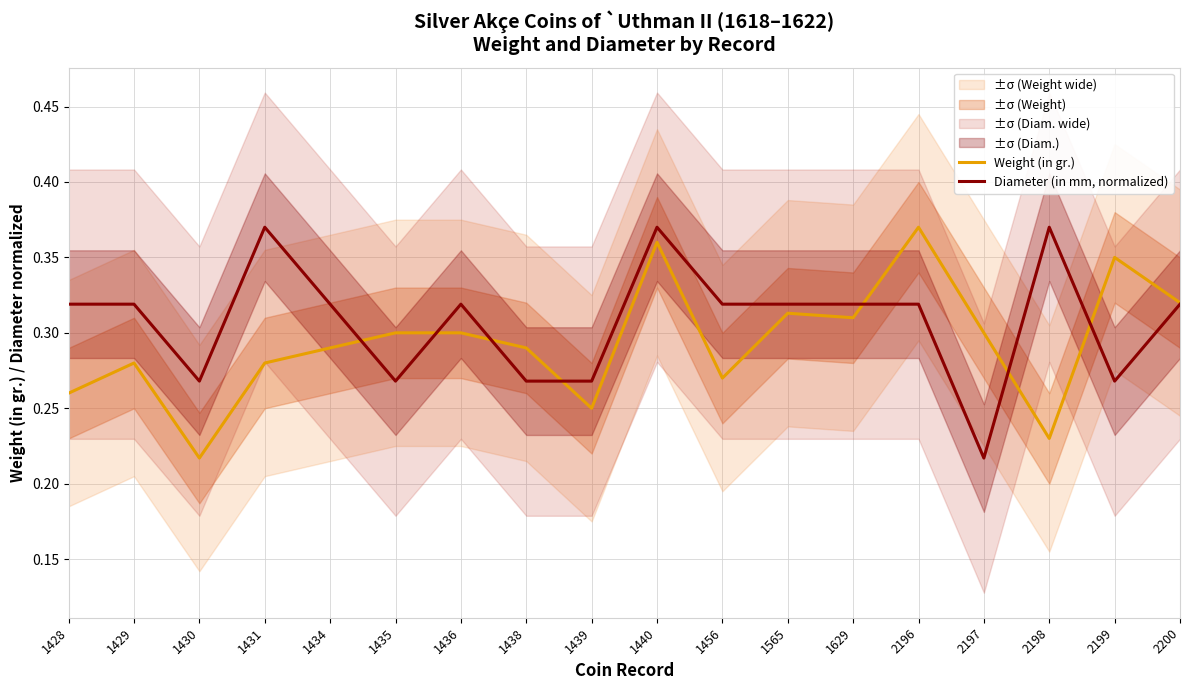

Which series has the largest total across all categories?

Diameter (in mm, normalized)